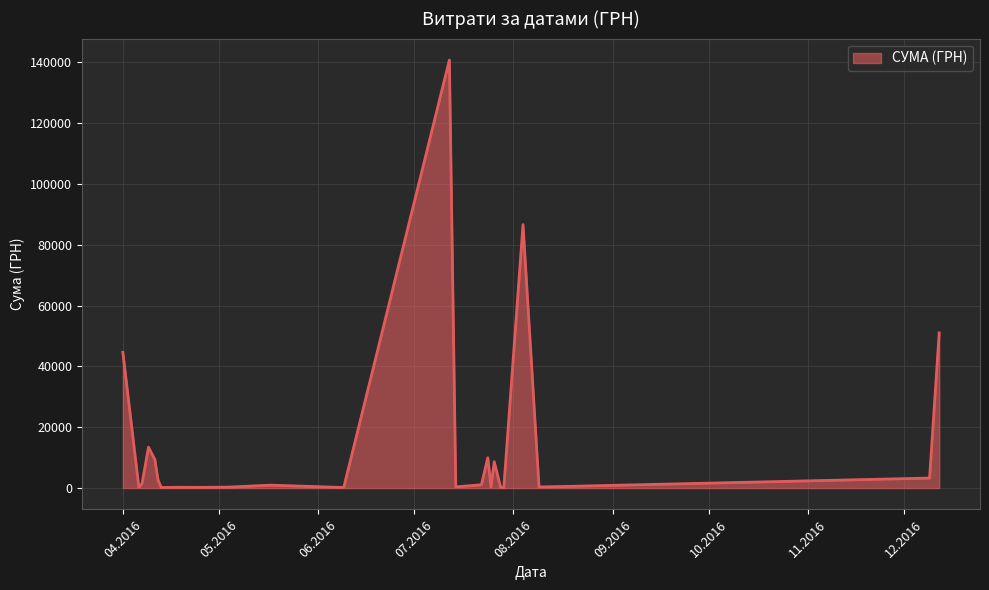

What is the greatest value displayed?

140706.2